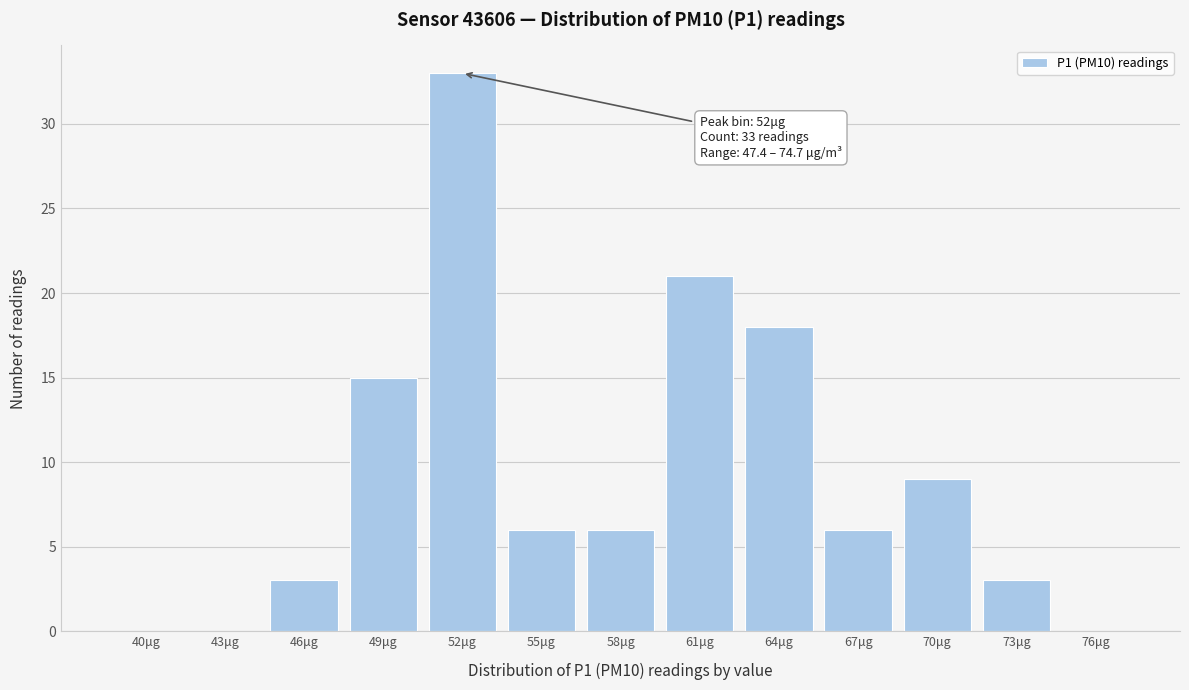

Reading right to left, extract all data points from this chart.

76μg=0	73μg=3	70μg=9	67μg=6	64μg=18	61μg=21	58μg=6	55μg=6	52μg=33	49μg=15	46μg=3	43μg=0	40μg=0